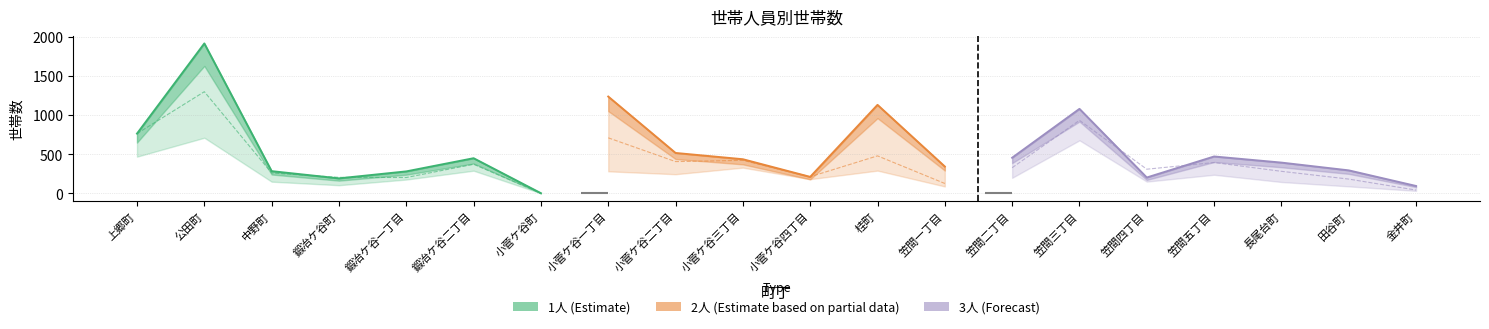

Is the value of 1人 at 中野町 greater than the value of 2人 at 公田町?

No